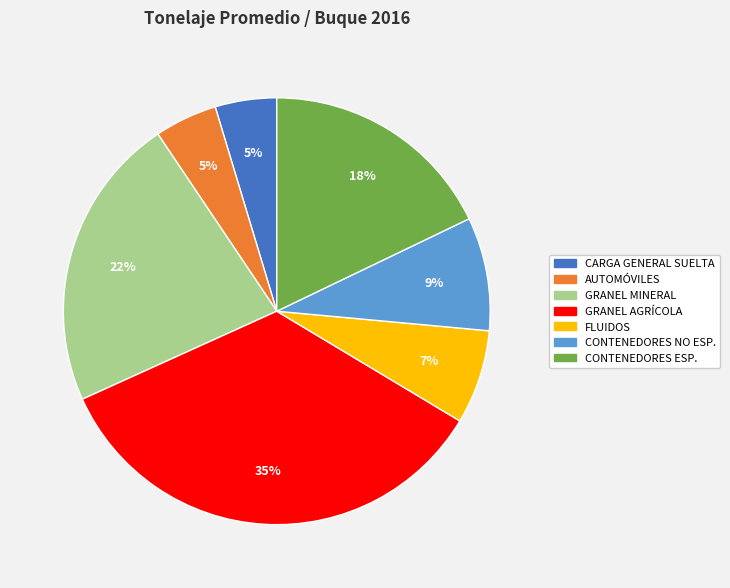

To the nearest percent, what is the combined percentage of FLUIDOS and AUTOMÓVILES?

12%